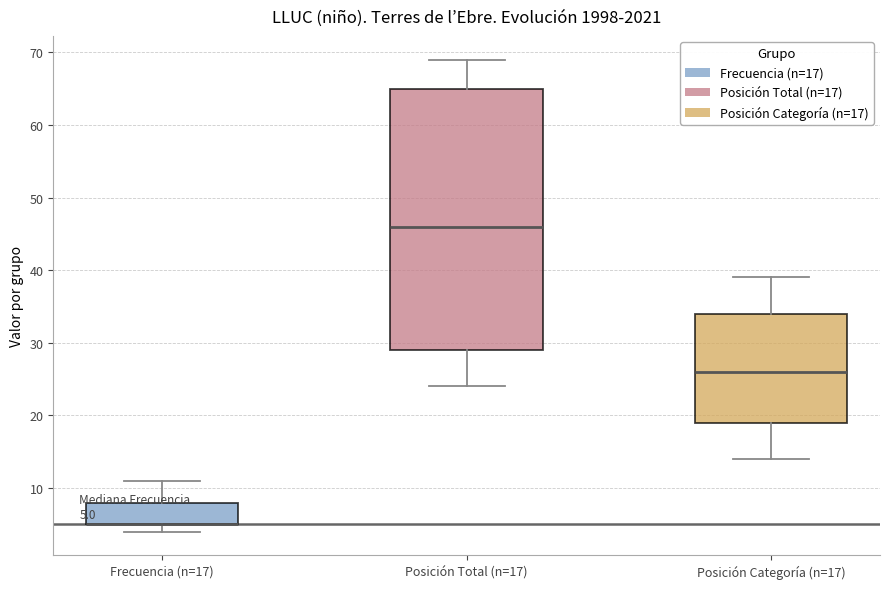

Which box is the tallest, from its lower edge to its upper edge?

Posición Total (n=17)